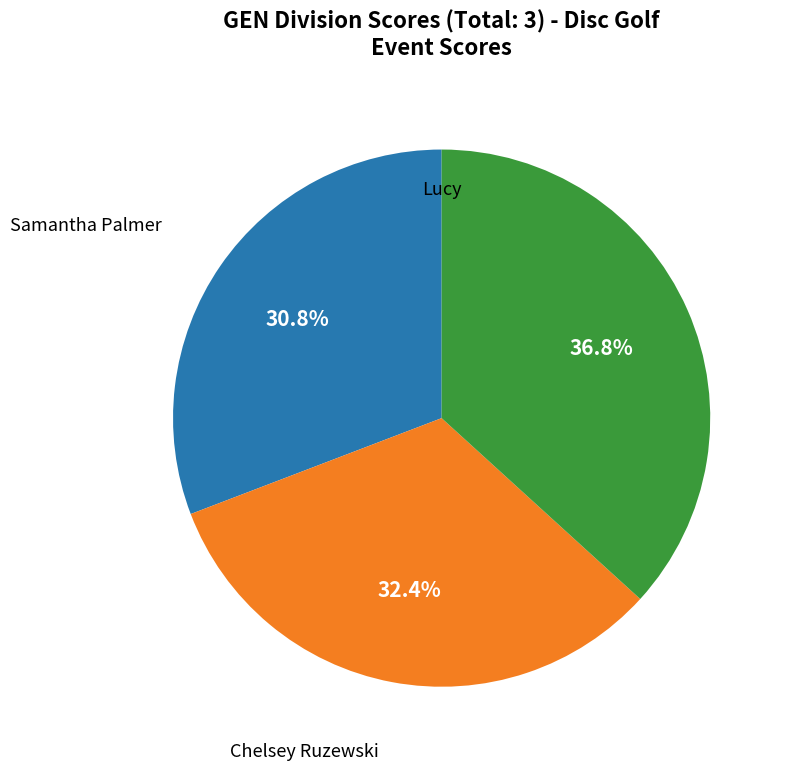

Does any single category account for the majority?

No